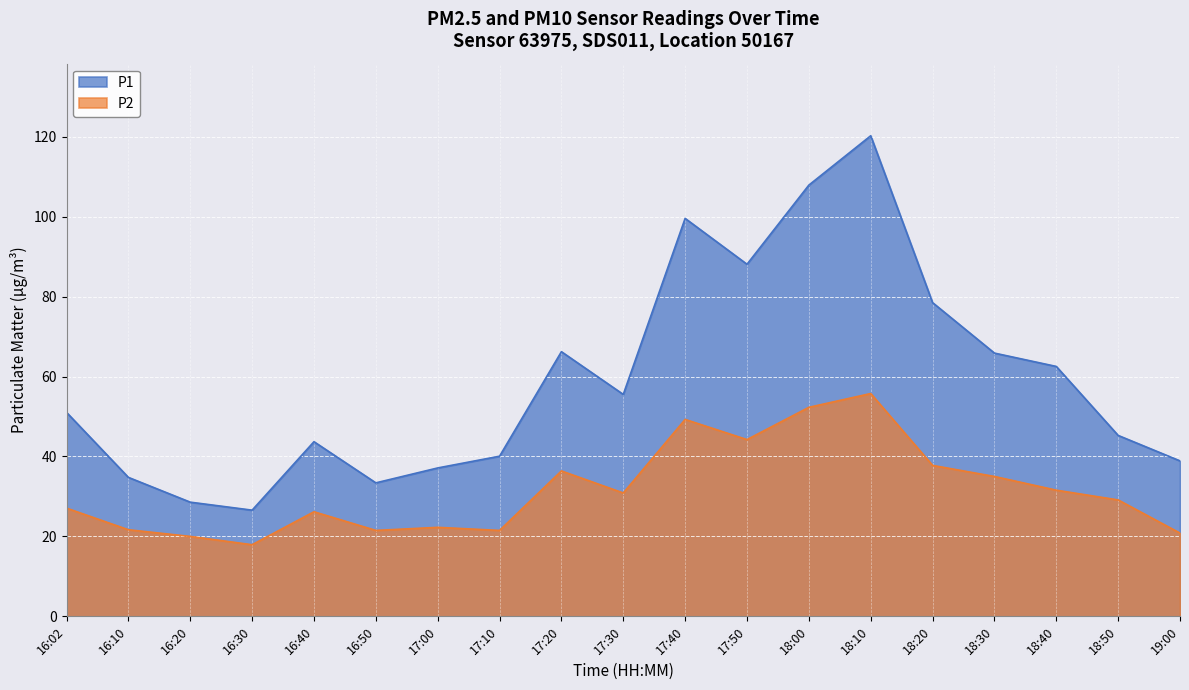

Which label corresponds to the smallest value in the chart?

16:30